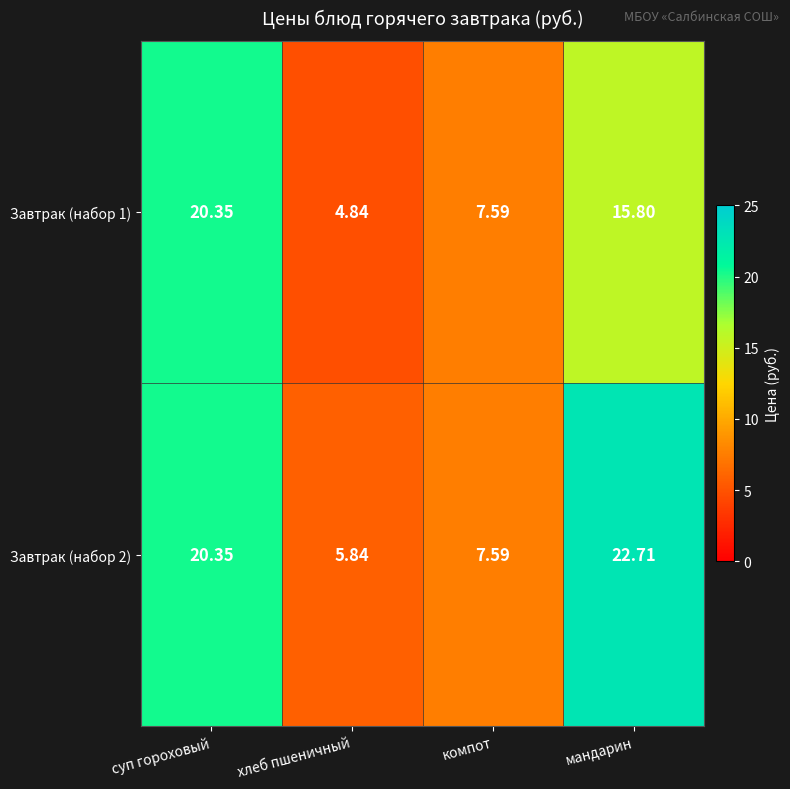

List the labels in order of Завтрак (набор 1) value, largest first.

суп гороховый, мандарин, компот, хлеб пшеничный